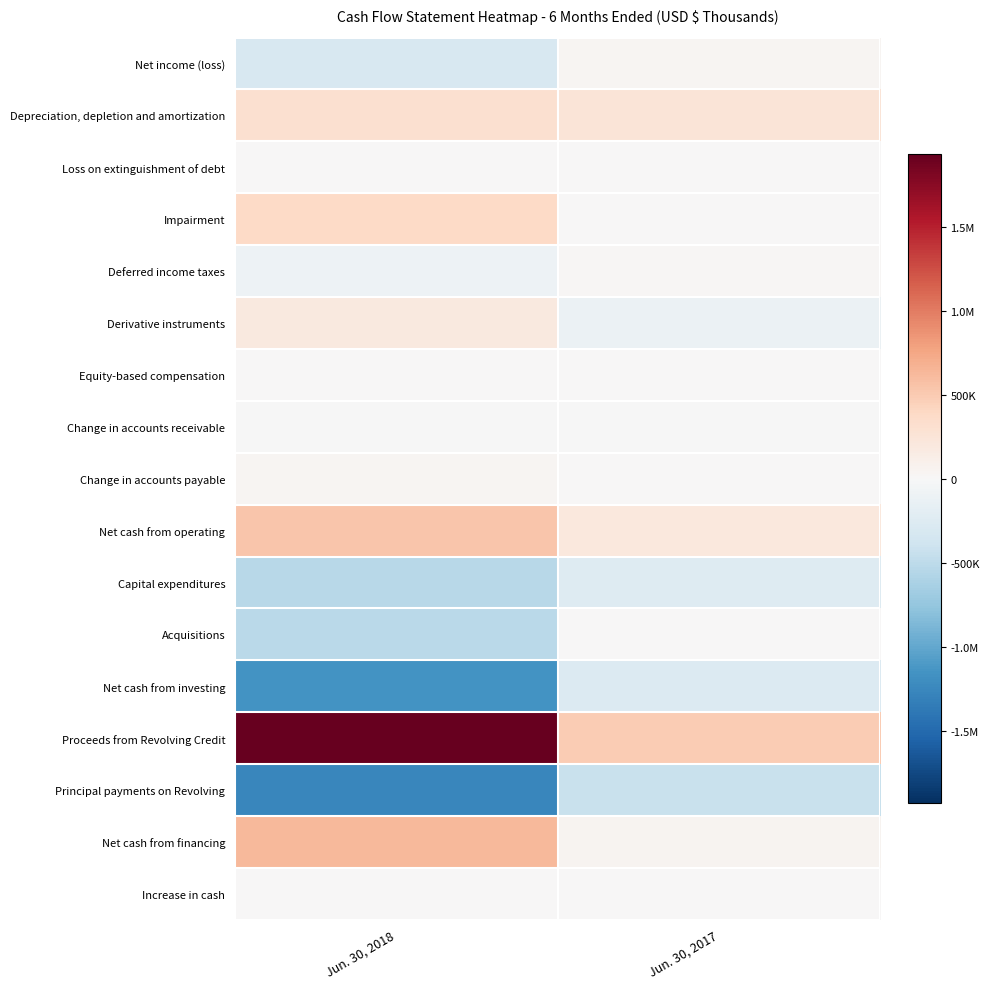

Which series has the widest spread of values?

Proceeds from Revolving Credit